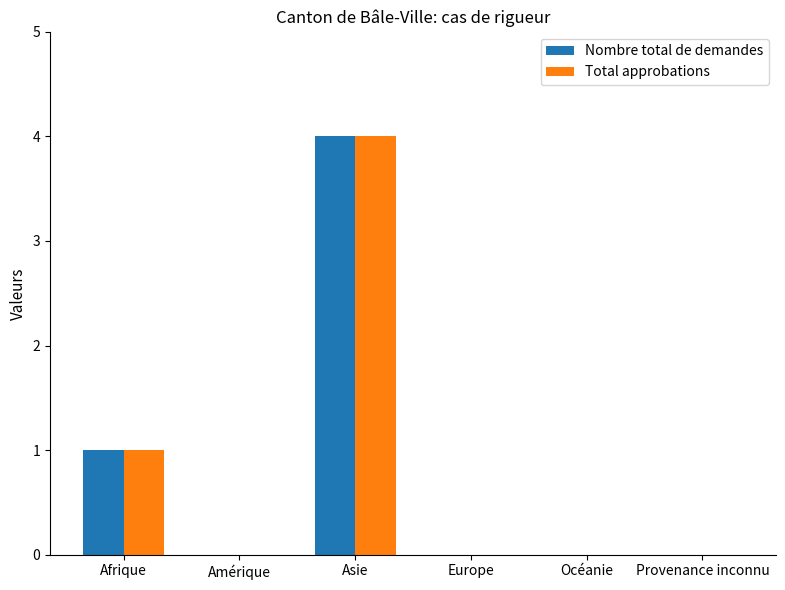

What is the sum of all Nombre total de demandes values?

5